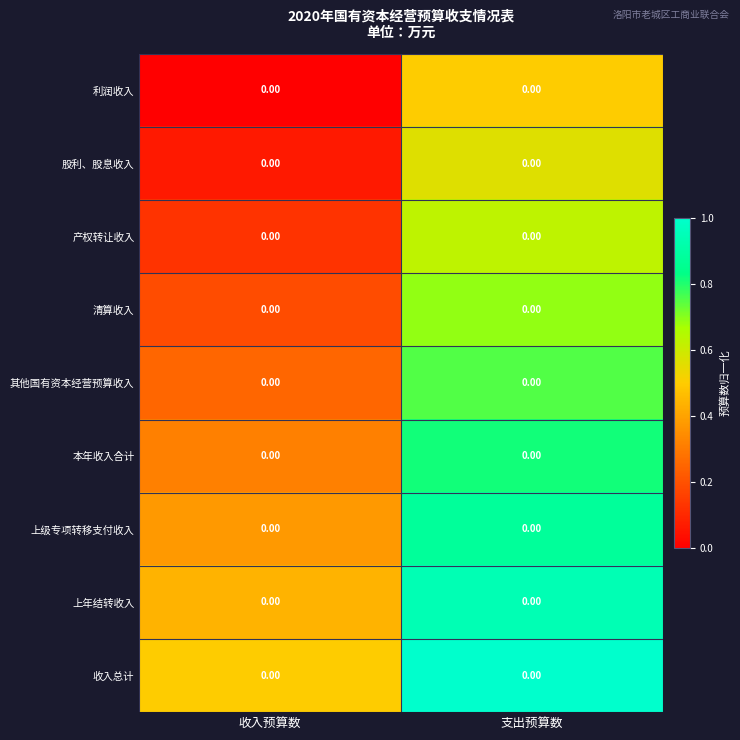

Reading left to right, extract all data points from this chart.

利润收入: 收入预算数=0.0	支出预算数=0.0
股利、股息收入: 收入预算数=0.0	支出预算数=0.0
产权转让收入: 收入预算数=0.0	支出预算数=0.0
清算收入: 收入预算数=0.0	支出预算数=0.0
其他国有资本经营预算收入: 收入预算数=0.0	支出预算数=0.0
本年收入合计: 收入预算数=0.0	支出预算数=0.0
上级专项转移支付收入: 收入预算数=0.0	支出预算数=0.0
上年结转收入: 收入预算数=0.0	支出预算数=0.0
收入总计: 收入预算数=0.0	支出预算数=0.0